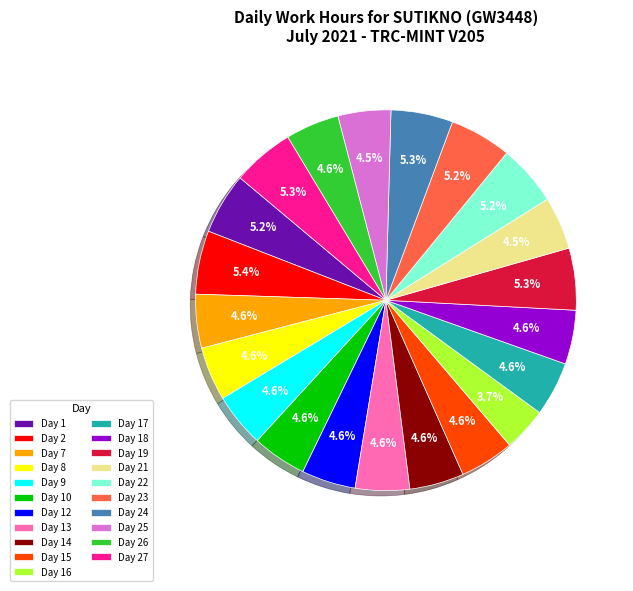

How many slices are in this pie chart?

21